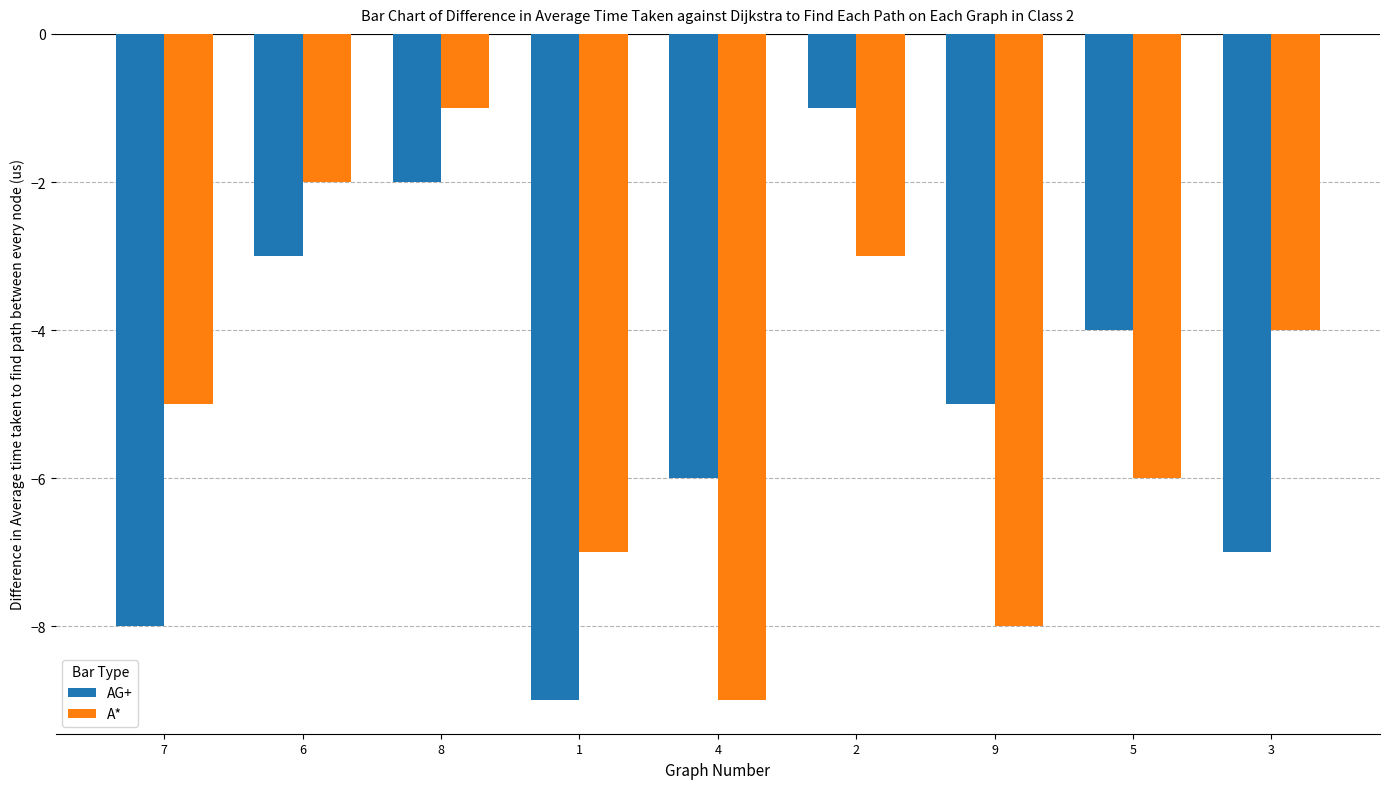

What is the total value across all series at 8?

-3